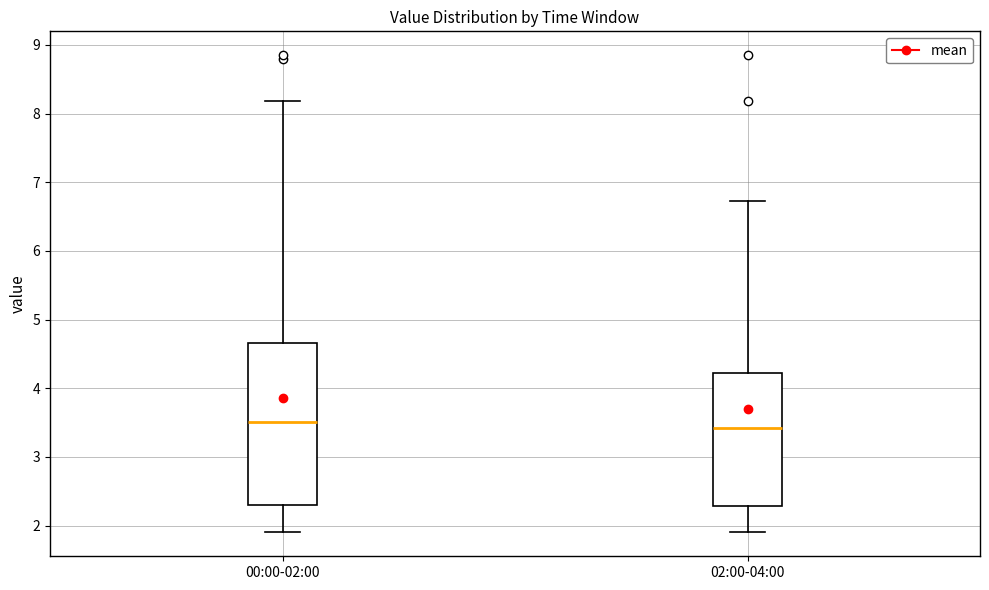

Reading left to right, transcribe this box plot: for each box, give where its median line is, the range the box spans, and where its two whiskers end, as read against the y-axis. The values are not printed on the chart, so give them approximately, as read against the axis.

00:00-02:00: median 3.5, box 2.3 to 4.7, whiskers 1.9 to 8.2
02:00-04:00: median 3.4, box 2.3 to 4.2, whiskers 1.9 to 6.7